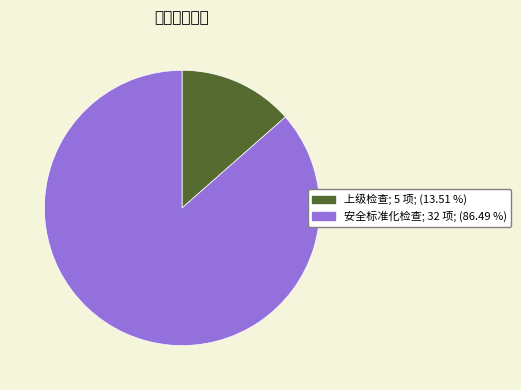

Rank the categories by value from lowest to highest.

上级检查, 安全标准化检查